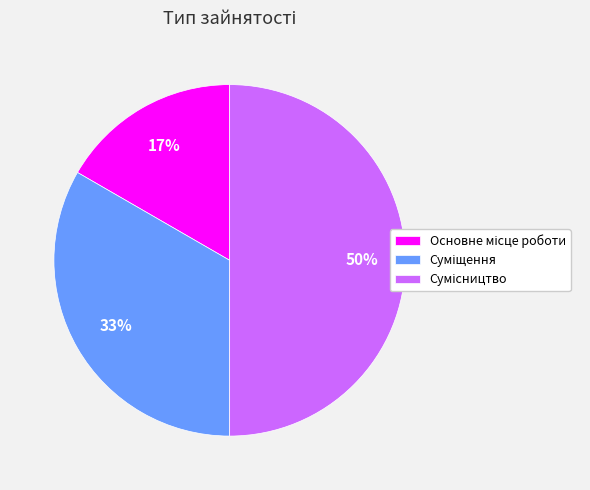

How many segments does this pie chart have?

3